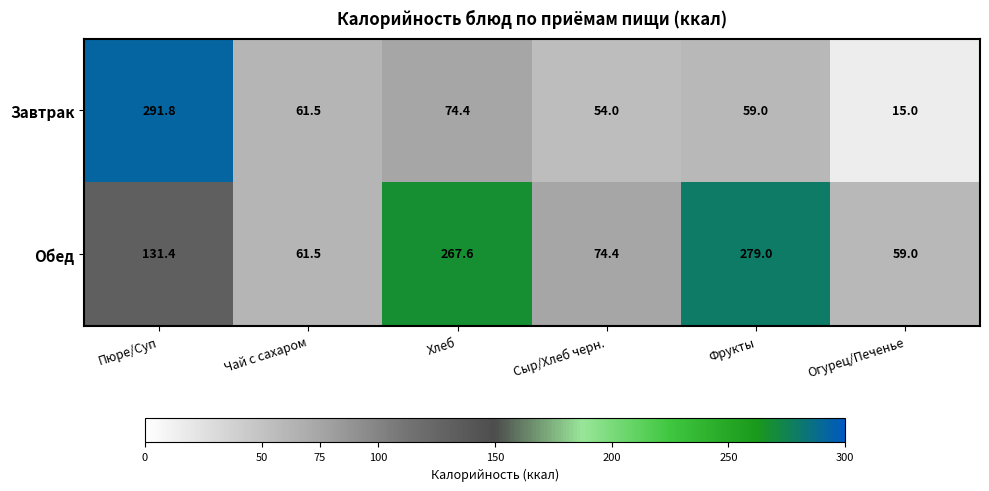

Read the Обед value at Хлеб.

267.6